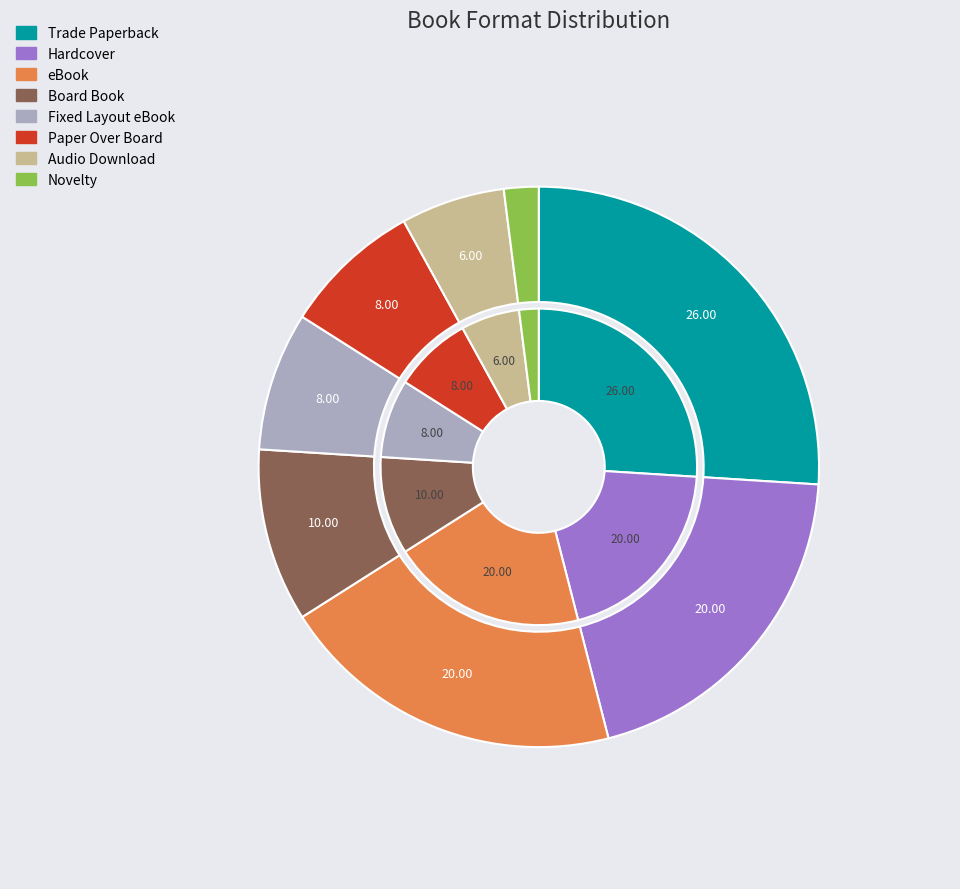

Which slice is the largest?

Trade Paperback